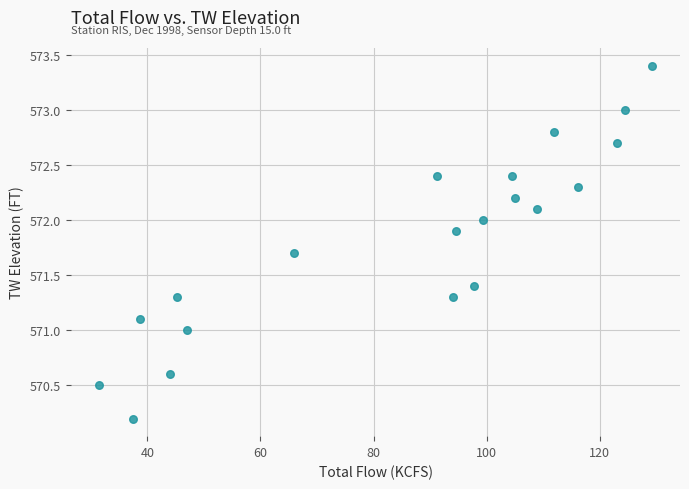

What is the range of X values (max minus min)?

97.9